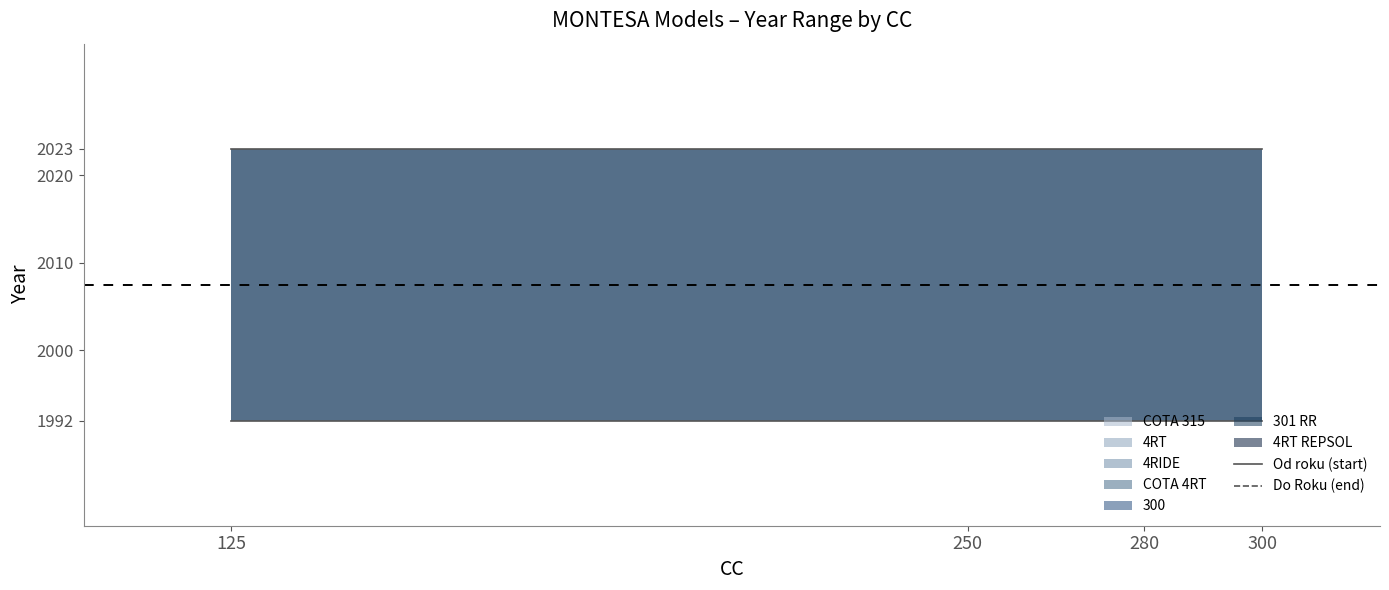

Which series has the largest total across all categories?

Do Roku